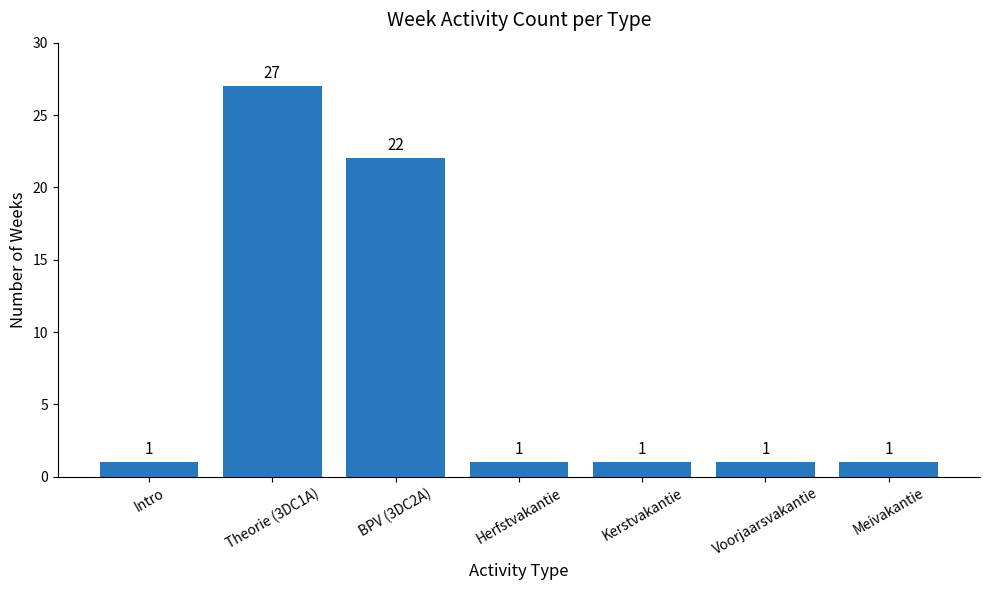

Is it true that the value at Intro is 1?

True